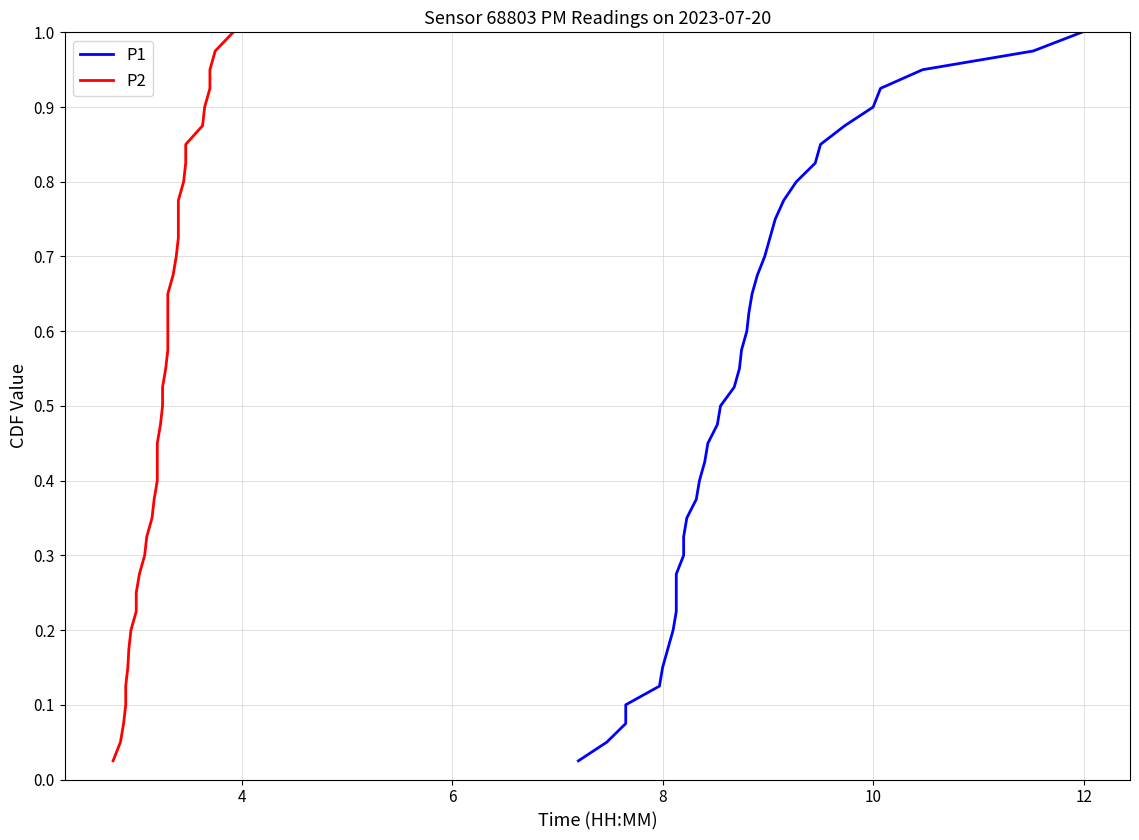

What is the difference between the maximum and minimum values in the P2 series?

1.0